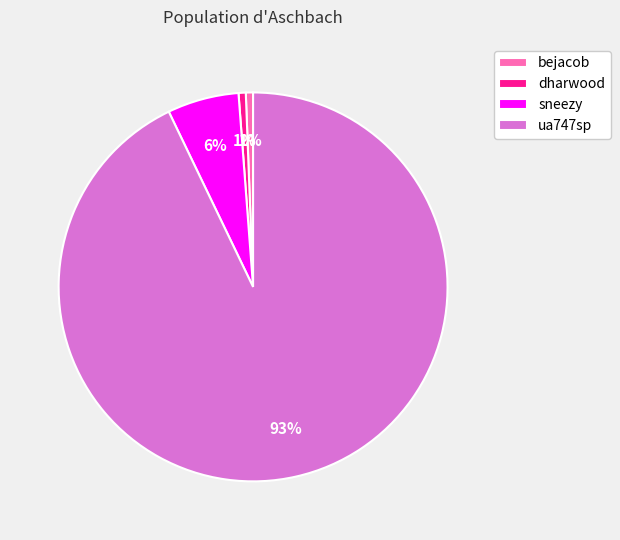

Is it true that dharwood is 9% of the pie?

False